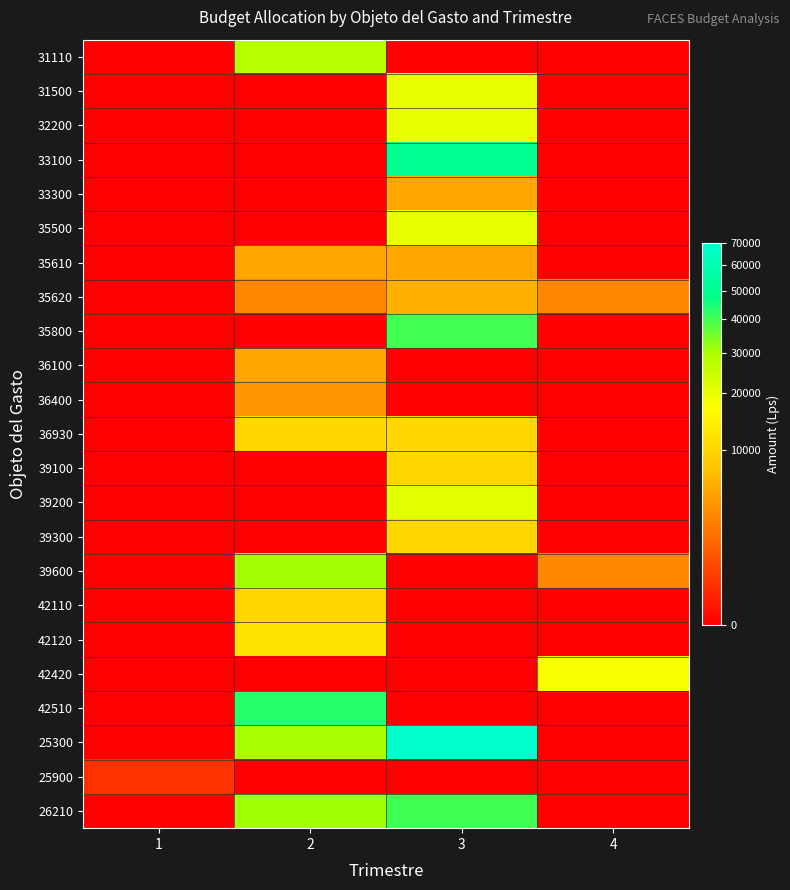

Reading left to right, list all the values displayed in this chart.

31110: 1=0	2=28100	3=0	4=0
31500: 1=0	2=0	3=20000	4=0
32200: 1=0	2=0	3=20000	4=0
33100: 1=0	2=0	3=50000	4=0
33300: 1=0	2=0	3=5000	4=0
35500: 1=0	2=0	3=20000	4=0
35610: 1=0	2=5000	3=5000	4=0
35620: 1=0	2=3000	3=6000	4=3000
35800: 1=0	2=0	3=40000	4=0
36100: 1=0	2=5000	3=0	4=0
36400: 1=0	2=4000	3=0	4=0
36930: 1=0	2=10000	3=10000	4=0
39100: 1=0	2=0	3=10000	4=0
39200: 1=0	2=0	3=21000	4=0
39300: 1=0	2=0	3=10000	4=0
39600: 1=0	2=30246	3=0	4=3000
42110: 1=0	2=10000	3=0	4=0
42120: 1=0	2=12000	3=0	4=0
42420: 1=0	2=0	3=0	4=18023
42510: 1=0	2=43000	3=0	4=0
25300: 1=0	2=30000	3=70000	4=0
25900: 1=270	2=0	3=0	4=0
26210: 1=0	2=31000	3=40459	4=0